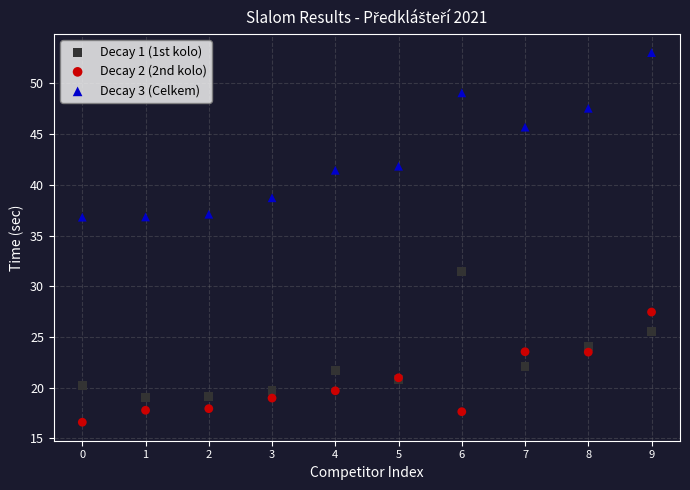

Which series contains the lowest Y value?

Decay 2 (2nd kolo)